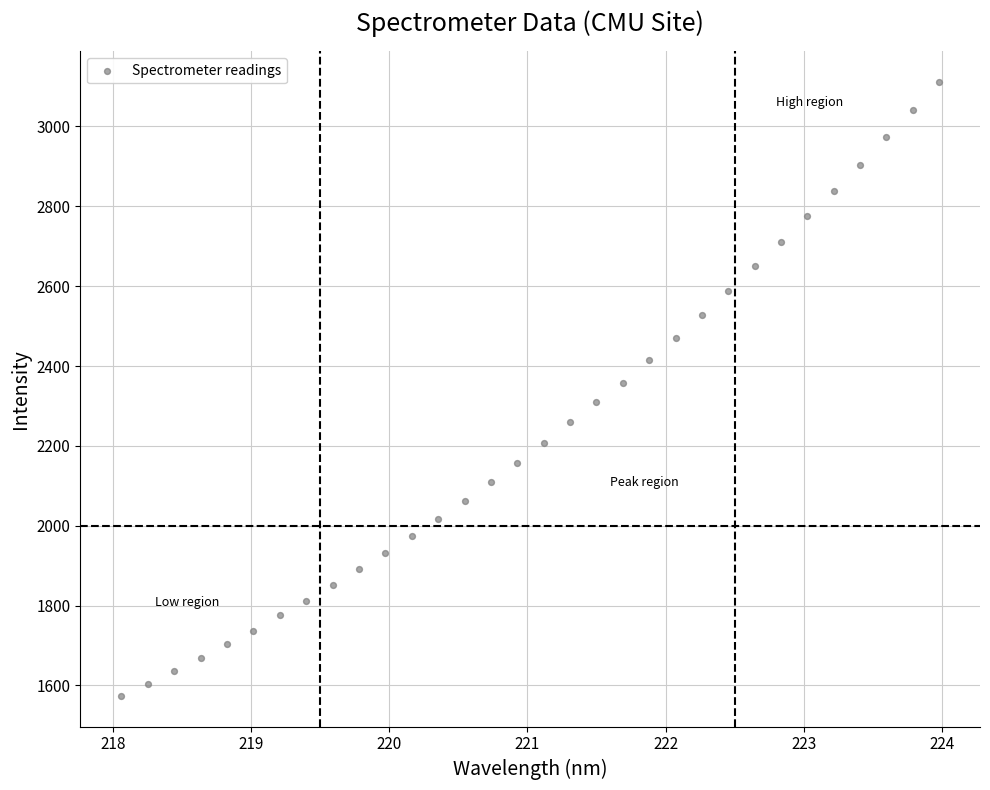

What is the range of Y values (max minus min)?

1537.4